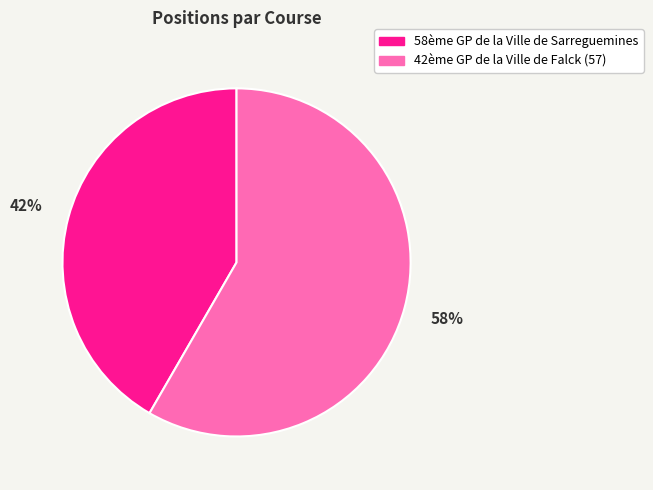

To the nearest percent, what percentage of the pie is 58ème GP de la Ville de Sarreguemines?

42%